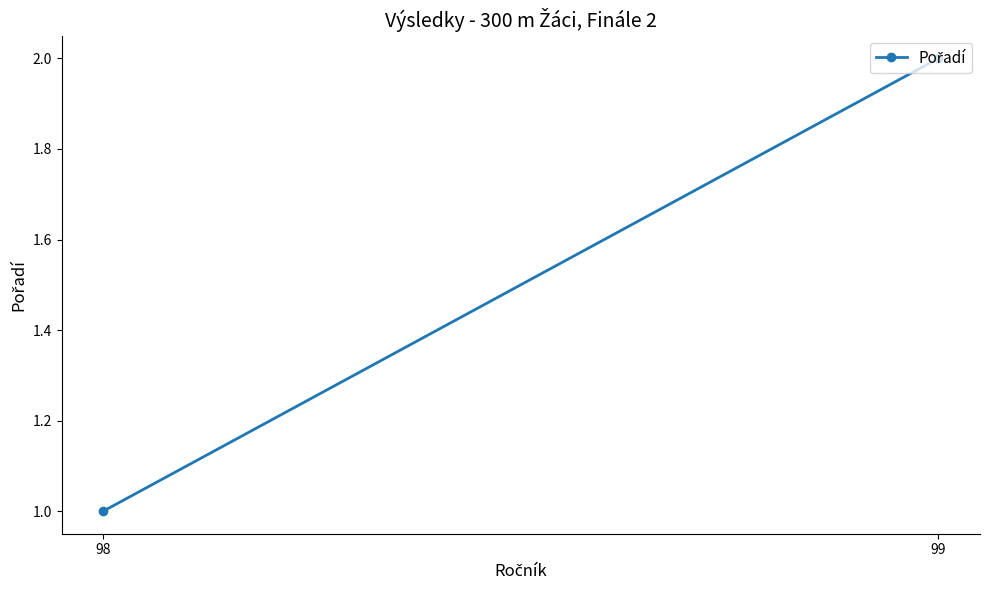

Which has a higher value, 98 or 99?

99